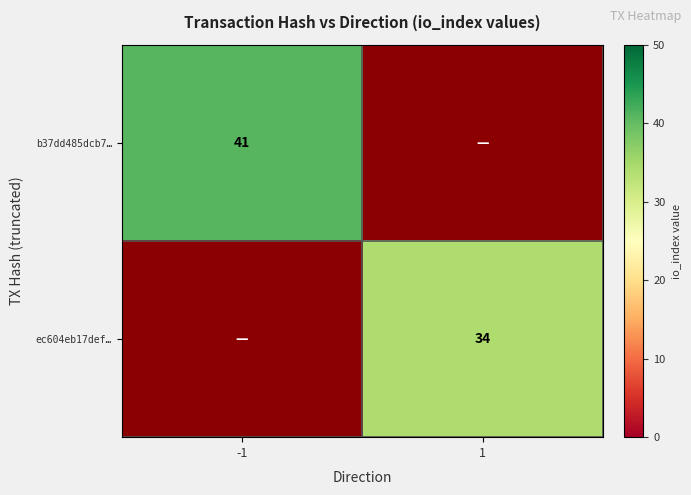

How many series are shown in this chart?

2